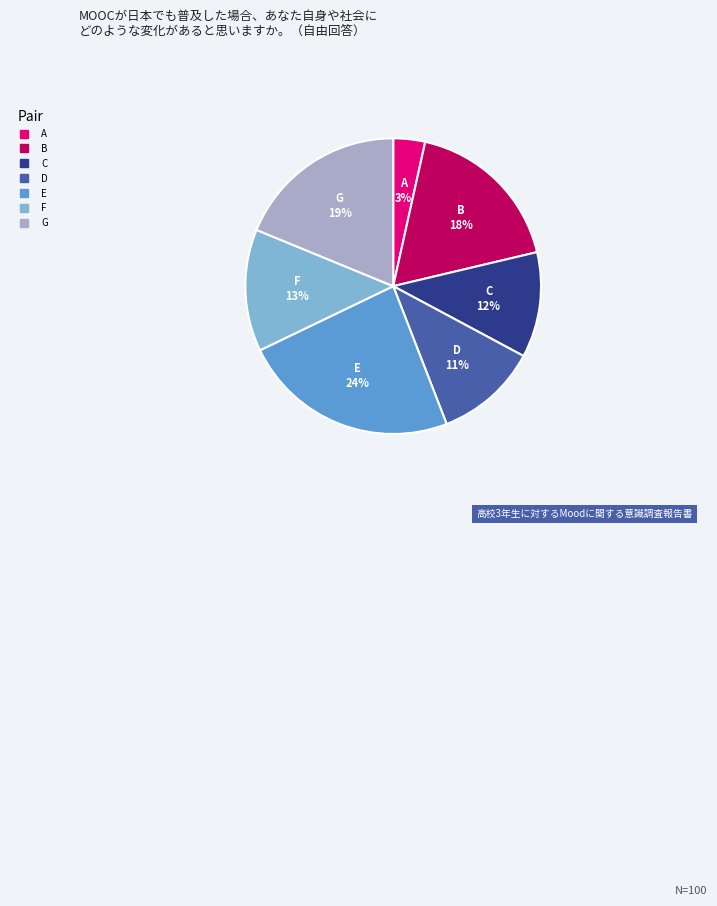

Which category has the smallest portion of the pie?

A